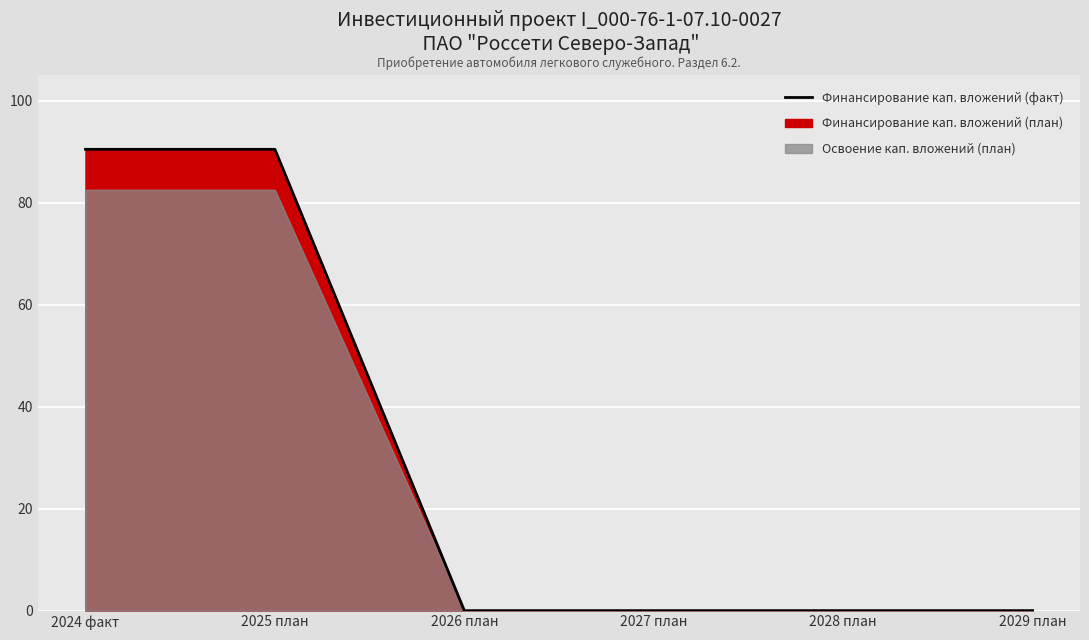

How many positive values are there?

2